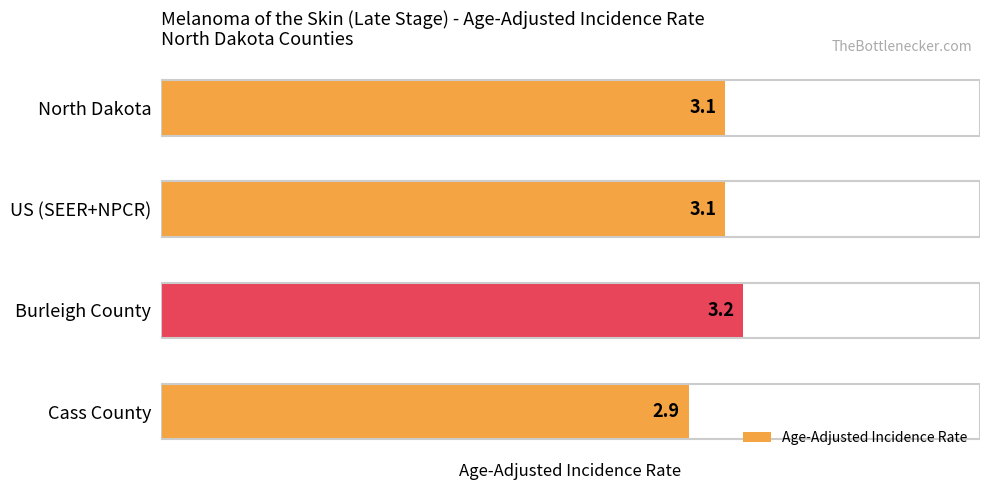

What is the change in value from Burleigh County to Cass County?

-0.3